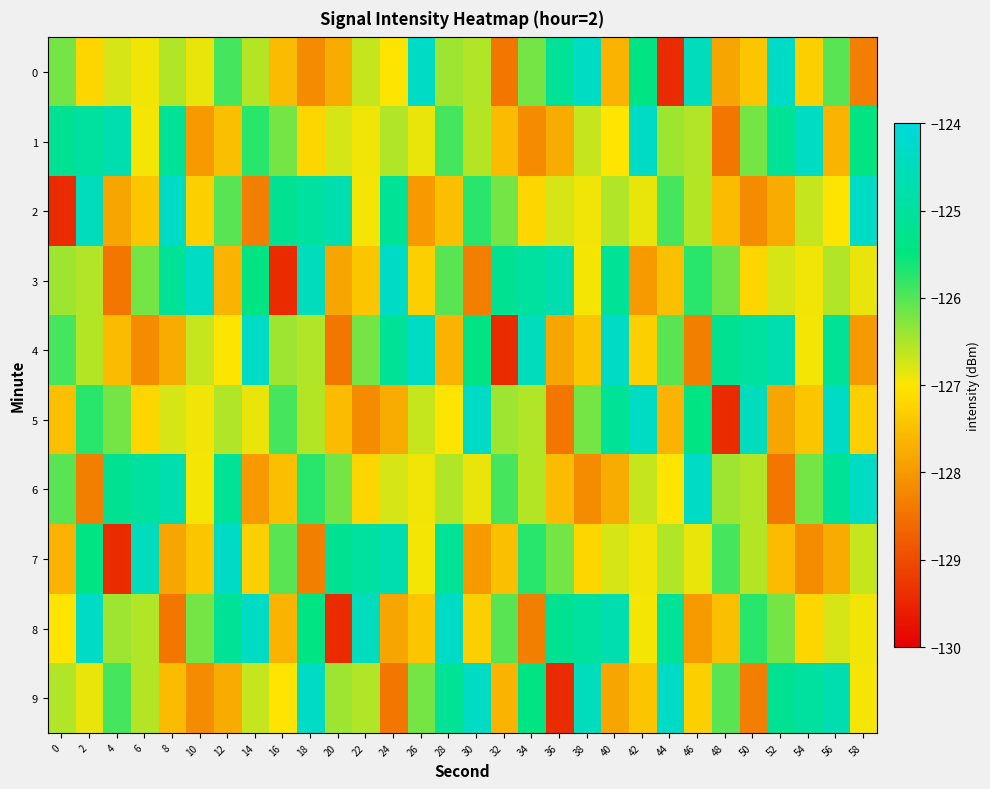

Which series changed the most between 2 and 6?

6